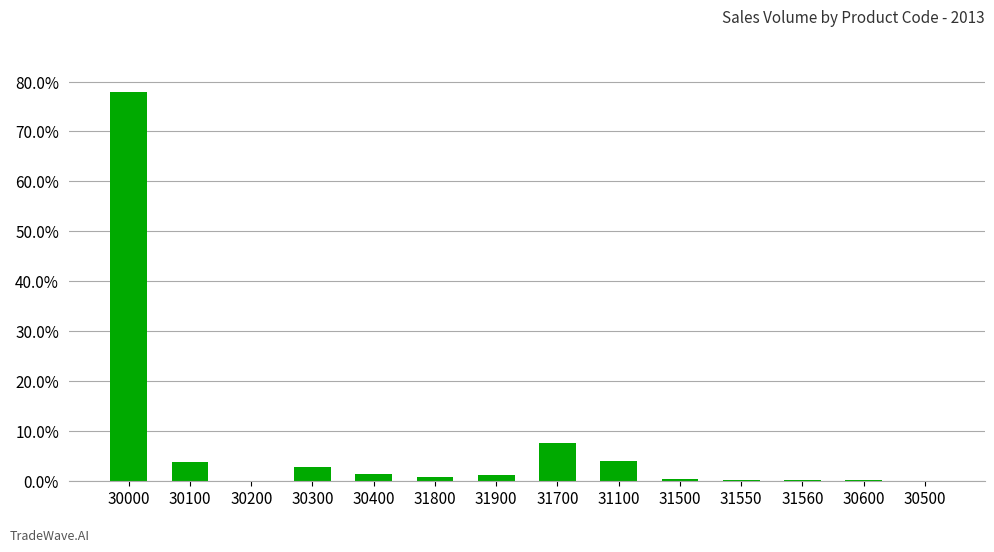

The chart shows a value of 1.2 at 31900. True or false?

True